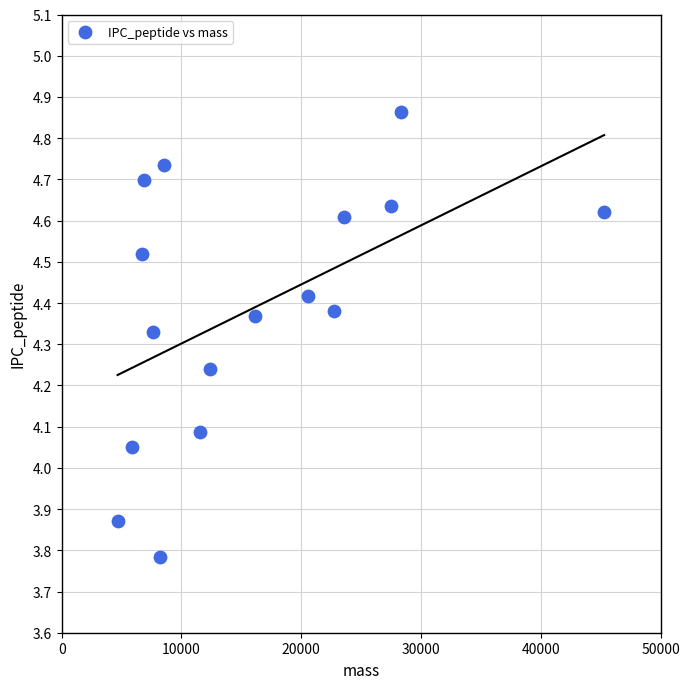

What is the range of X values (max minus min)?

40615.3